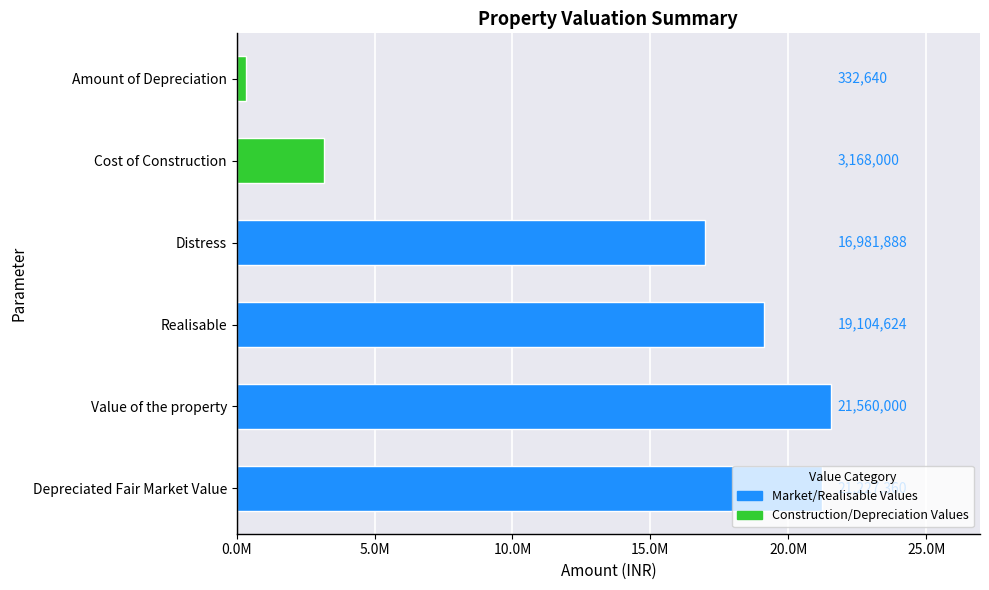

Are the bars horizontal?

Yes